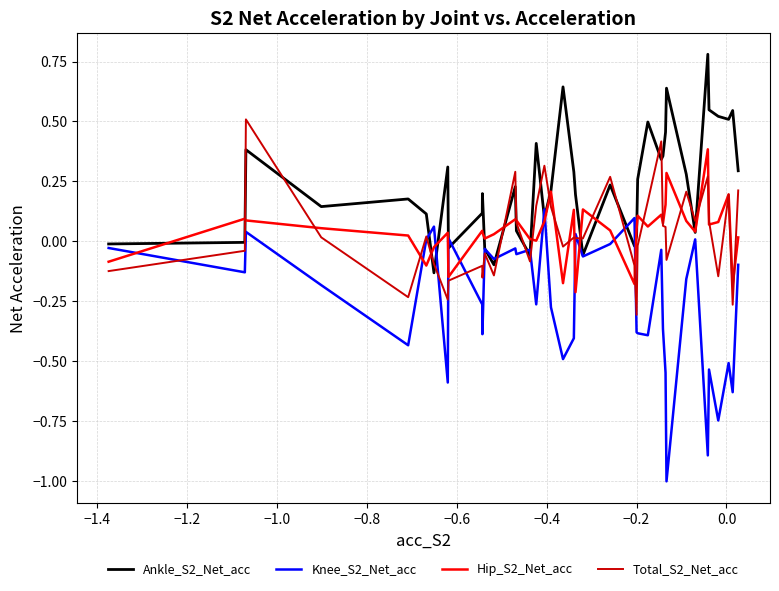

What is the greatest value displayed?

0.8